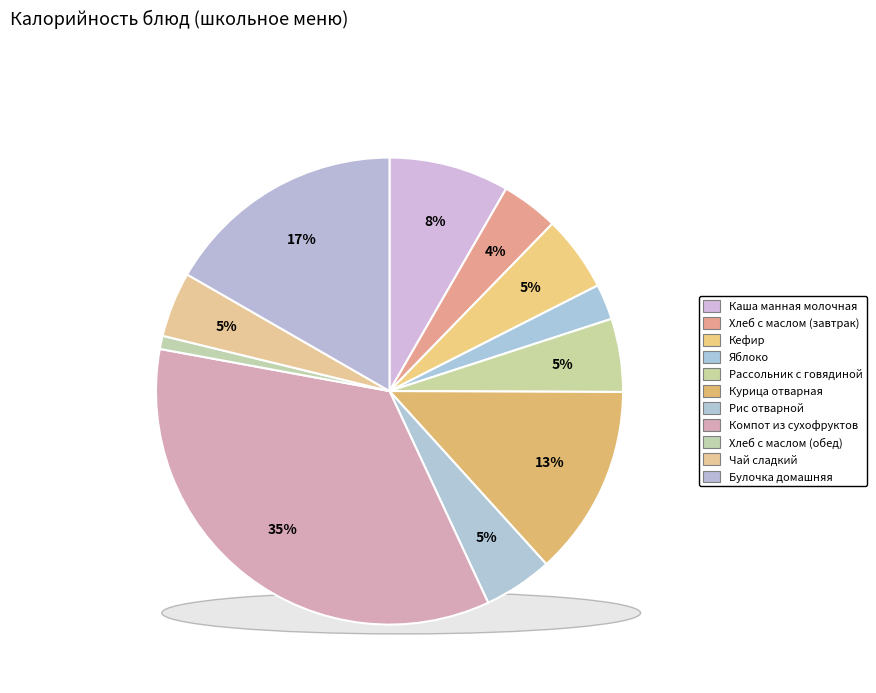

What is the change in value from Хлеб с маслом (завтрак) to Кефир?

+24.5